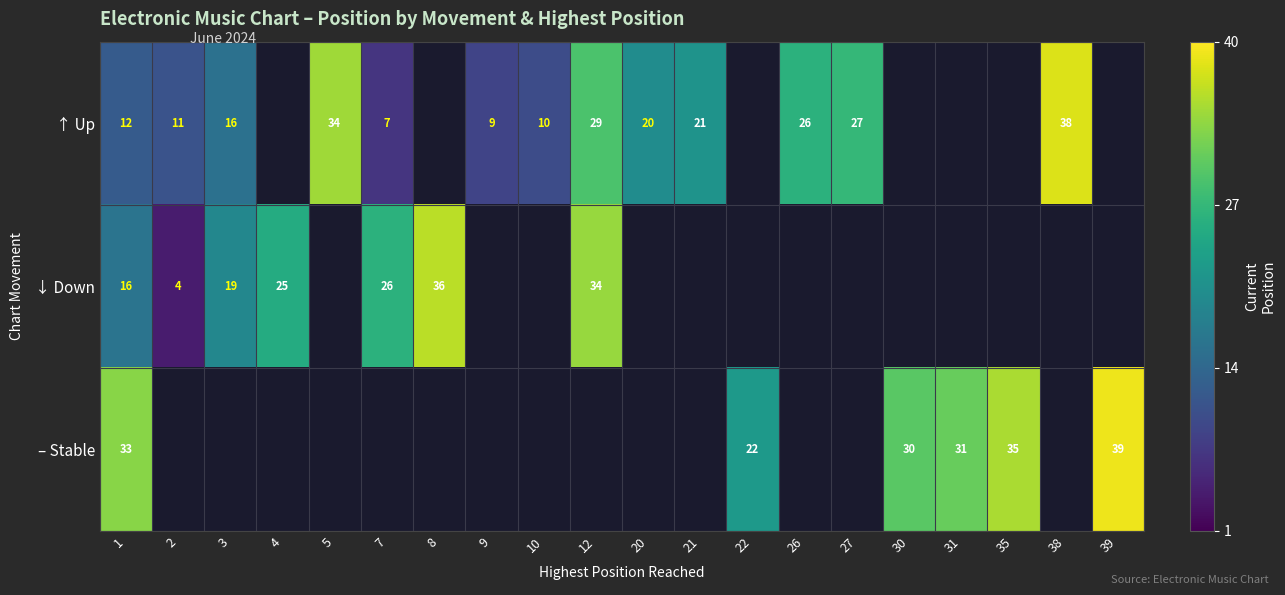

What is the difference between the maximum and minimum values in the row_2 series?

17.0